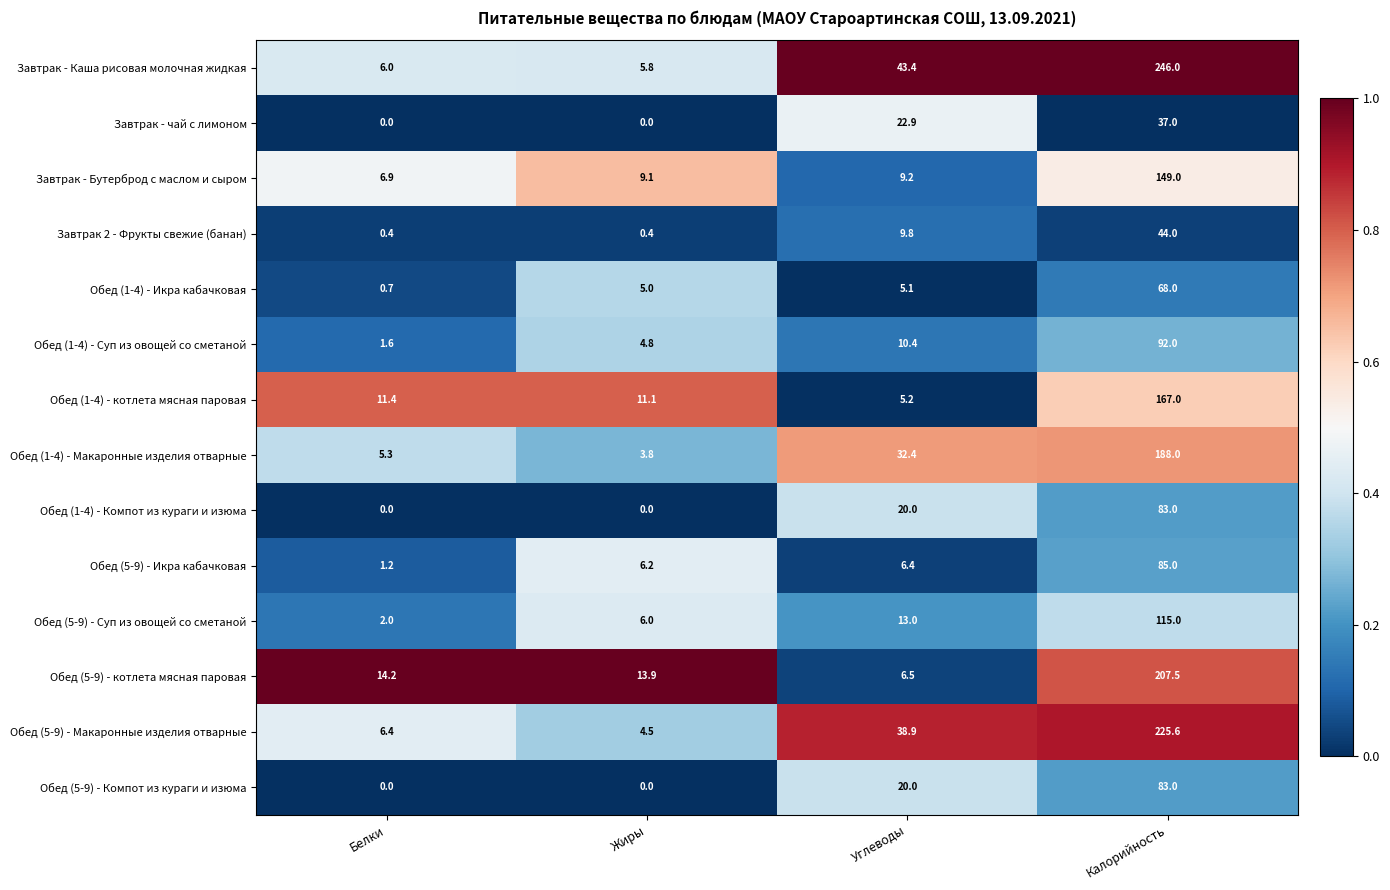

At which label is Завтрак 2 - Фрукты свежие (банан) closest to 22?

Углеводы